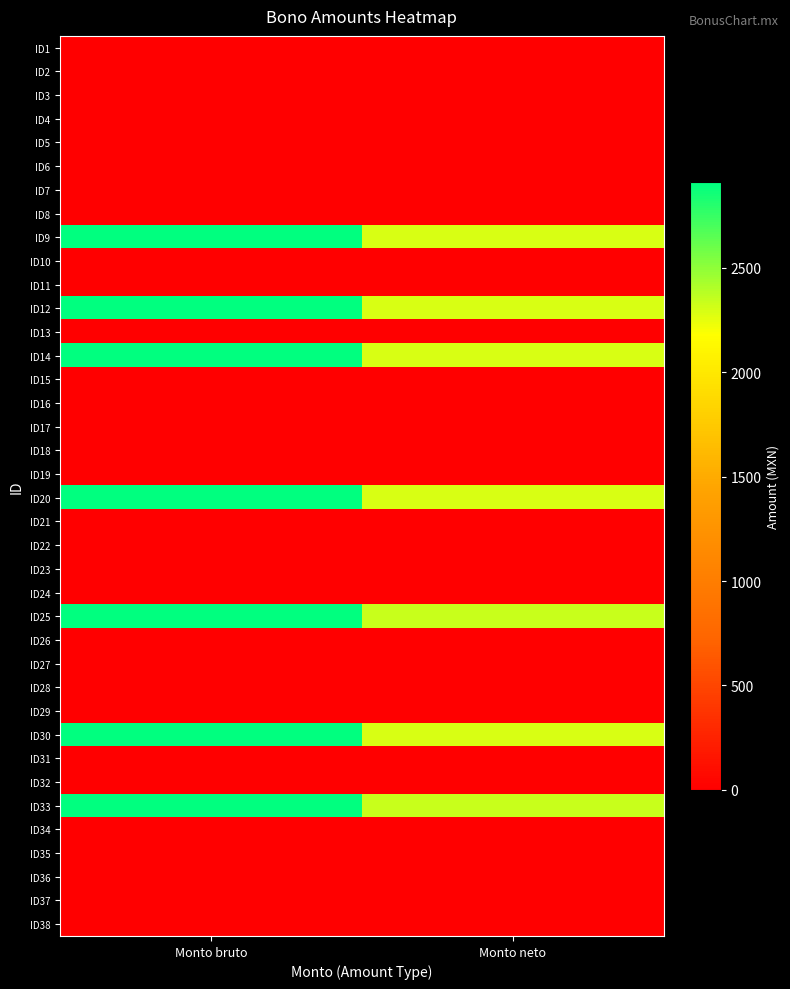

Reading left to right, list all the values displayed in this chart.

ID1: Monto bruto=0.0	Monto neto=0.0
ID2: Monto bruto=0.0	Monto neto=0.0
ID3: Monto bruto=0.0	Monto neto=0.0
ID4: Monto bruto=0.0	Monto neto=0.0
ID5: Monto bruto=0.0	Monto neto=0.0
ID6: Monto bruto=0.0	Monto neto=0.0
ID7: Monto bruto=0.0	Monto neto=0.0
ID8: Monto bruto=0.0	Monto neto=0.0
ID9: Monto bruto=2911.0	Monto neto=2289.2
ID10: Monto bruto=0.0	Monto neto=0.0
ID11: Monto bruto=0.0	Monto neto=0.0
ID12: Monto bruto=2911.0	Monto neto=2289.2
ID13: Monto bruto=0.0	Monto neto=0.0
ID14: Monto bruto=2911.0	Monto neto=2289.2
ID15: Monto bruto=0.0	Monto neto=0.0
ID16: Monto bruto=0.0	Monto neto=0.0
ID17: Monto bruto=0.0	Monto neto=0.0
ID18: Monto bruto=0.0	Monto neto=0.0
ID19: Monto bruto=0.0	Monto neto=0.0
ID20: Monto bruto=2911.0	Monto neto=2289.2
ID21: Monto bruto=0.0	Monto neto=0.0
ID22: Monto bruto=0.0	Monto neto=0.0
ID23: Monto bruto=0.0	Monto neto=0.0
ID24: Monto bruto=0.0	Monto neto=0.0
ID25: Monto bruto=2911.0	Monto neto=2338.0
ID26: Monto bruto=0.0	Monto neto=0.0
ID27: Monto bruto=0.0	Monto neto=0.0
ID28: Monto bruto=0.0	Monto neto=0.0
ID29: Monto bruto=0.0	Monto neto=0.0
ID30: Monto bruto=2911.0	Monto neto=2289.2
ID31: Monto bruto=0.0	Monto neto=0.0
ID32: Monto bruto=0.0	Monto neto=0.0
ID33: Monto bruto=2911.0	Monto neto=2338.0
ID34: Monto bruto=0.0	Monto neto=0.0
ID35: Monto bruto=0.0	Monto neto=0.0
ID36: Monto bruto=0.0	Monto neto=0.0
ID37: Monto bruto=0.0	Monto neto=0.0
ID38: Monto bruto=0.0	Monto neto=0.0